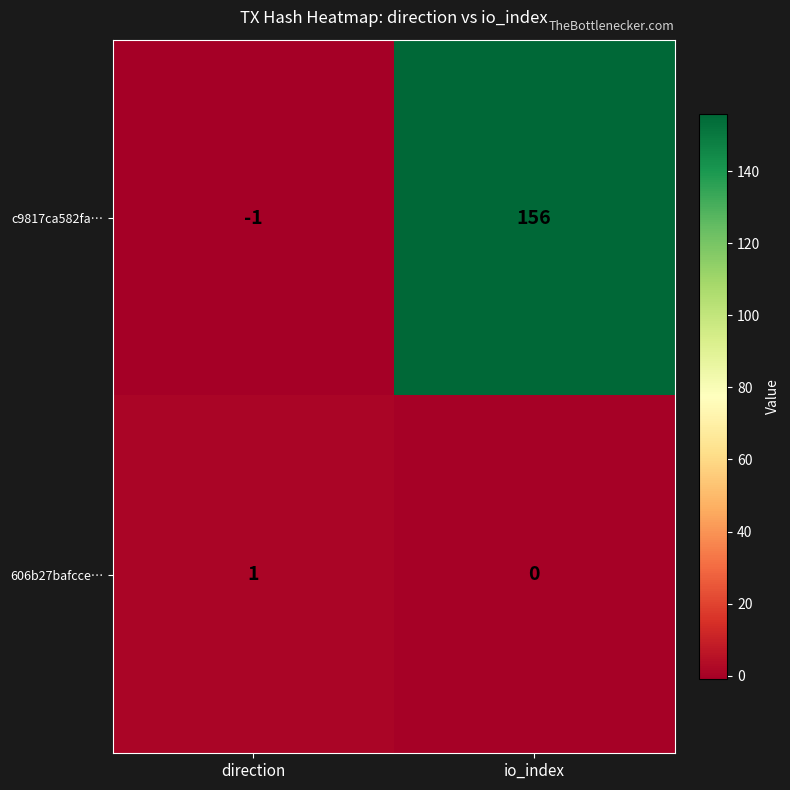

Reading left to right, list all the values displayed in this chart.

c9817ca582fa…: -1	156
606b27bafcce…: 1	0